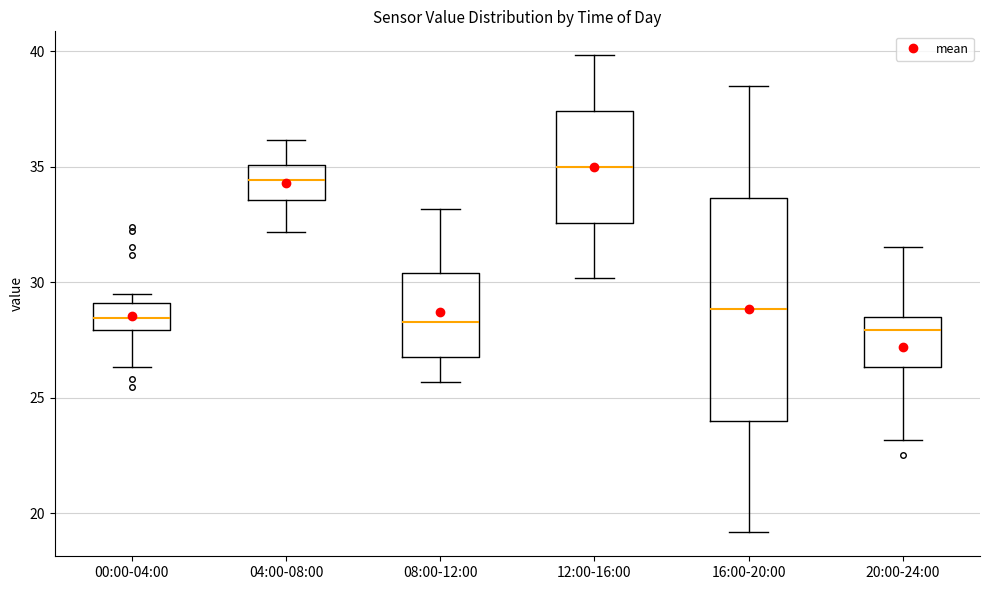

Reading left to right, read every box against the y-axis: the position of its median line, the range the box covers, and the ends of its whiskers. The values are not printed on the chart, so give them approximately, as read against the axis.

00:00-04:00: median 28.5, box 28.0 to 29.0, whiskers 26.5 to 29.5
04:00-08:00: median 34.5, box 33.5 to 35.0, whiskers 32.0 to 36.0
08:00-12:00: median 28.5, box 27.0 to 30.5, whiskers 25.5 to 33.0
12:00-16:00: median 35.0, box 32.5 to 37.5, whiskers 30.0 to 40.0
16:00-20:00: median 29.0, box 24.0 to 33.5, whiskers 19.0 to 38.5
20:00-24:00: median 28.0, box 26.5 to 28.5, whiskers 23.0 to 31.5